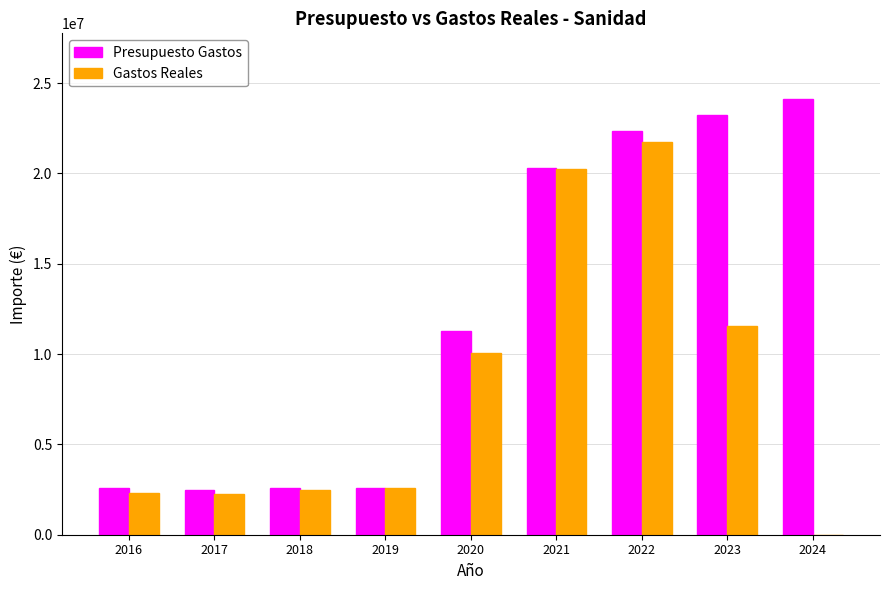

Are the bars horizontal?

No